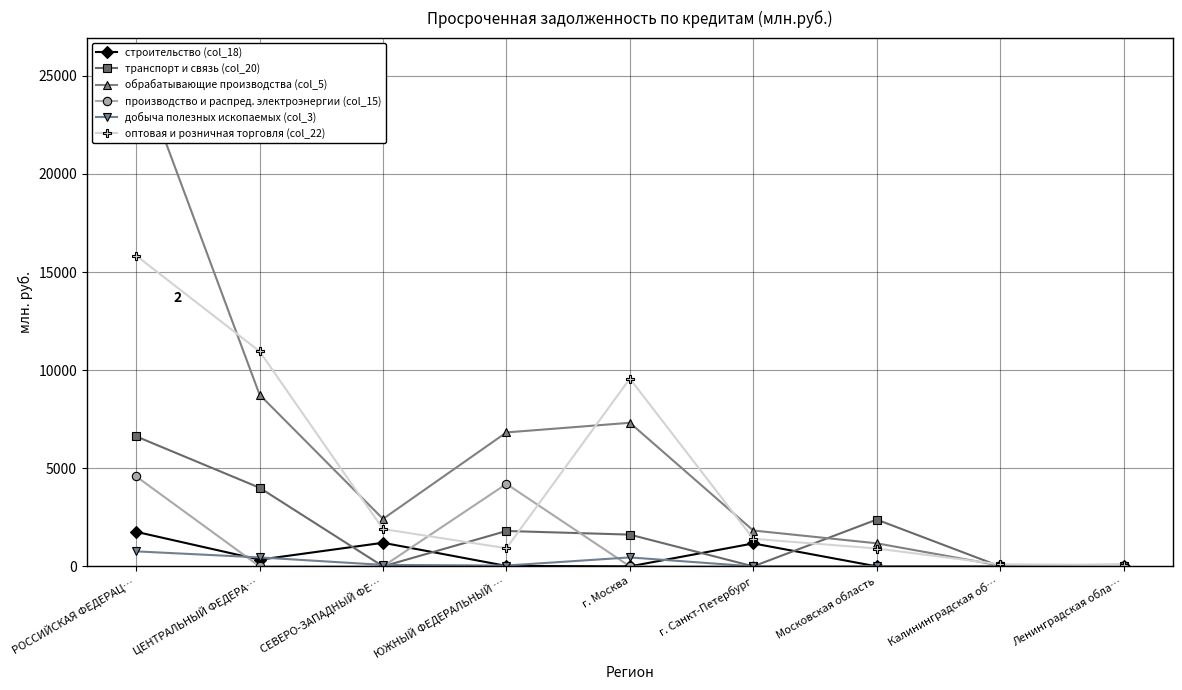

The производство и распред. электроэнергии (col_15) series shows 0 at ЦЕНТРАЛЬНЫЙ ФЕДЕРА…. True or false?

True